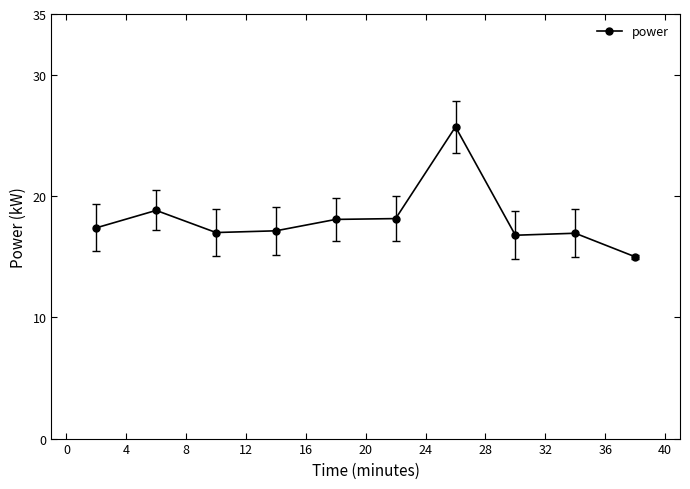

What is the difference between the second highest and second lowest values?

2.0